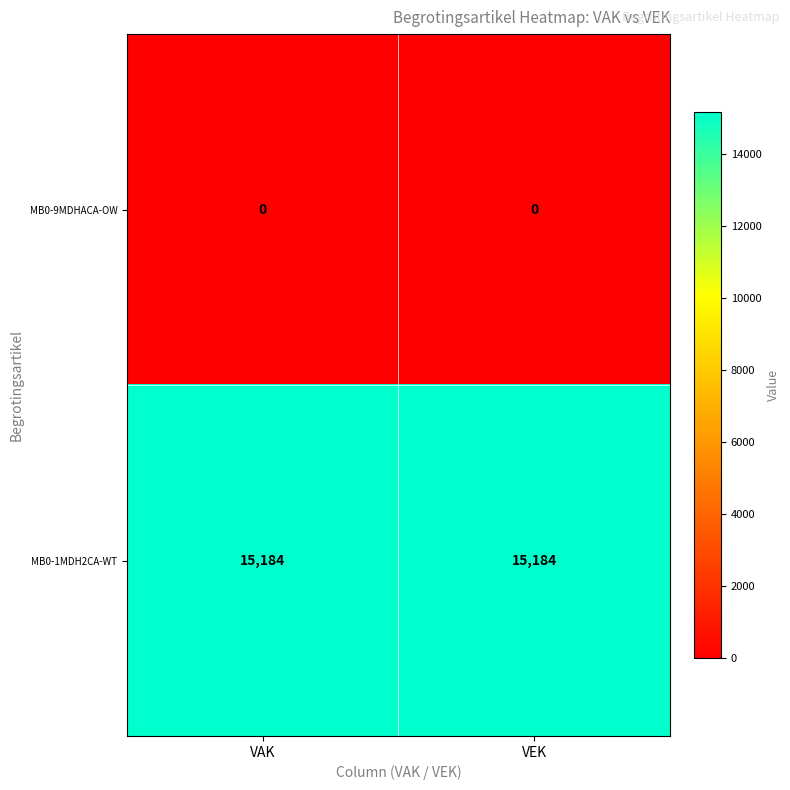

Reading left to right, transcribe all the data shown in this chart.

MB0-9MDHACA-OW: VAK=0	VEK=0
MB0-1MDH2CA-WT: VAK=15184	VEK=15184